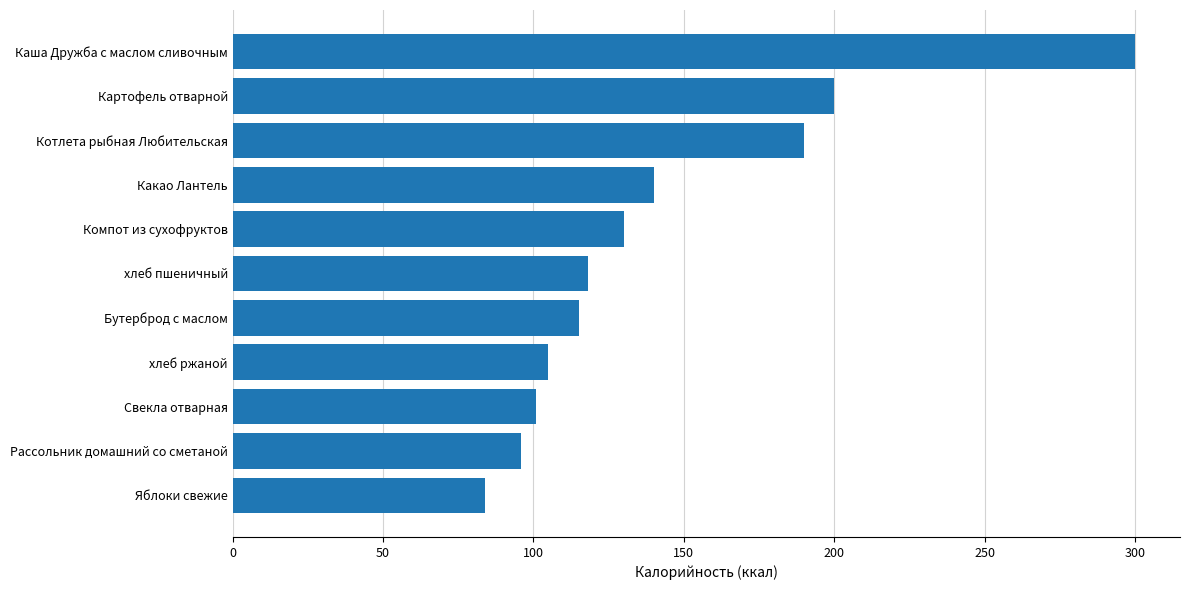

Count the number of categories in the chart.

11